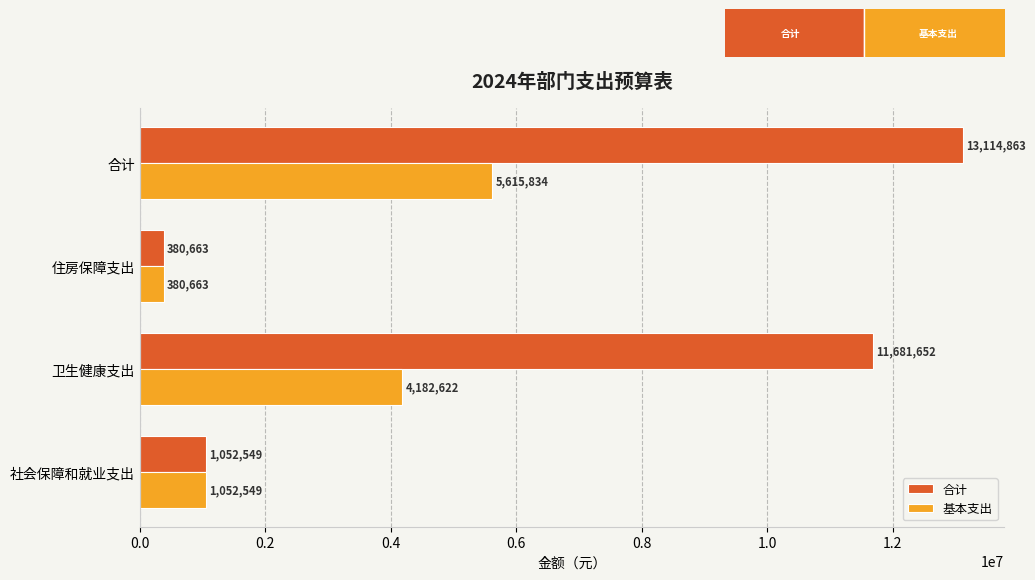

Which series changed the most between 卫生健康支出 and 住房保障支出?

合计